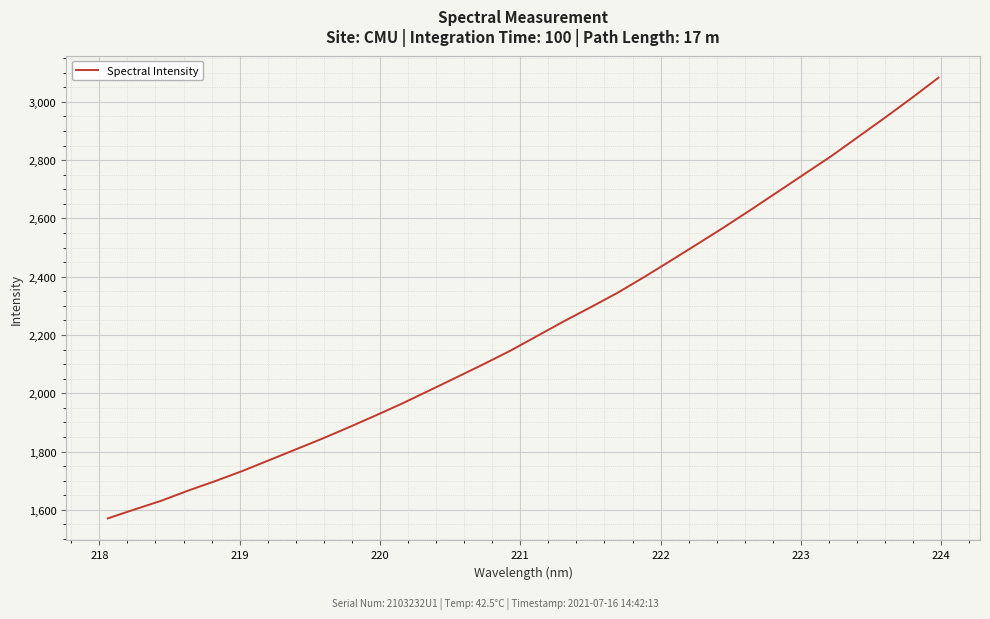

What is the minimum value shown in the chart?

1570.6